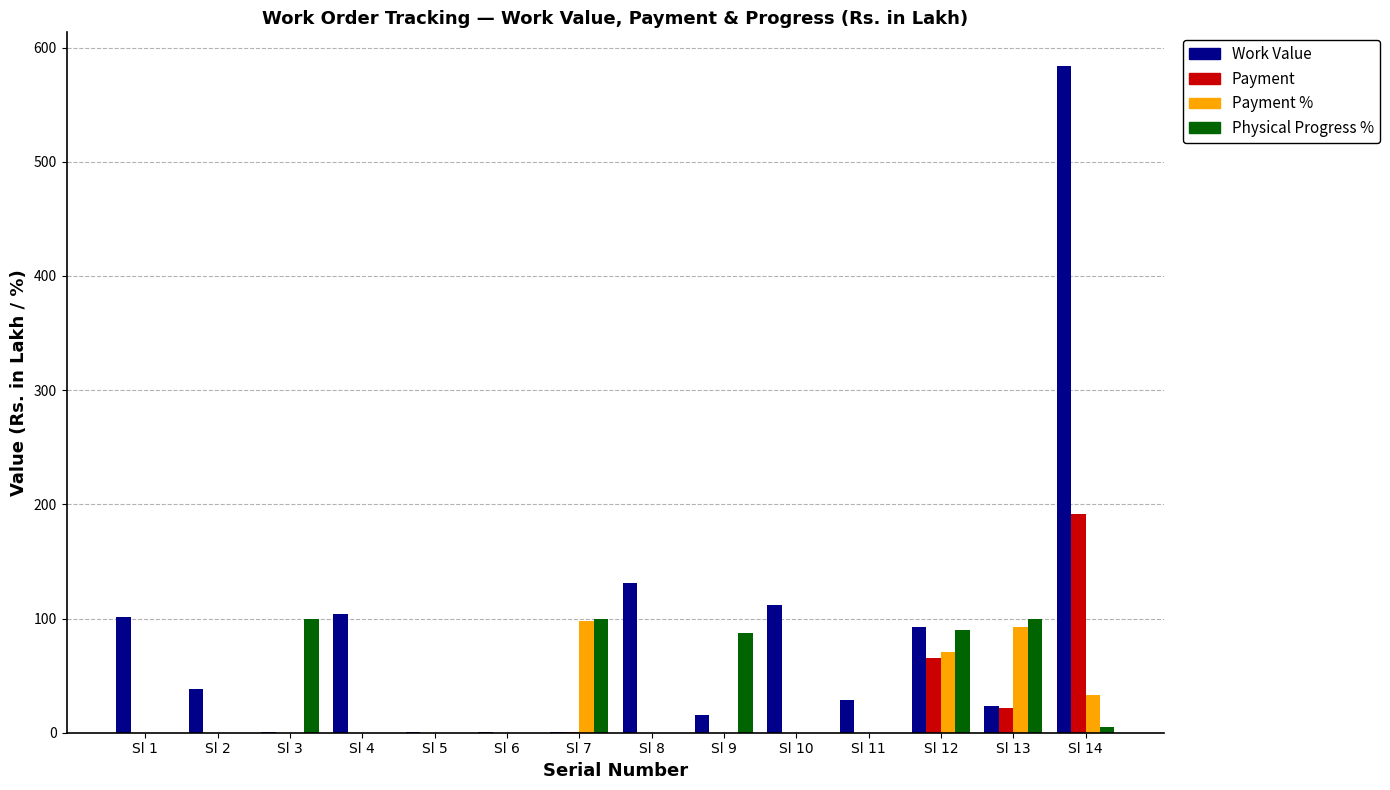

How many values in the Payment series exceed 0?

4